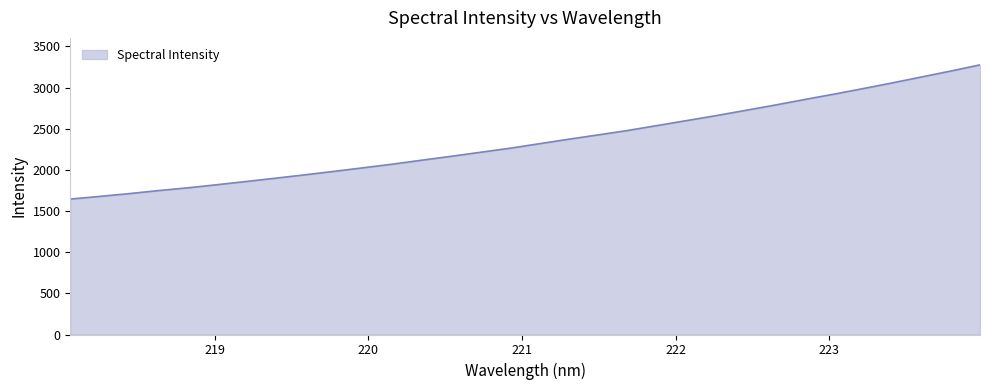

What is the smallest value displayed?

1645.4